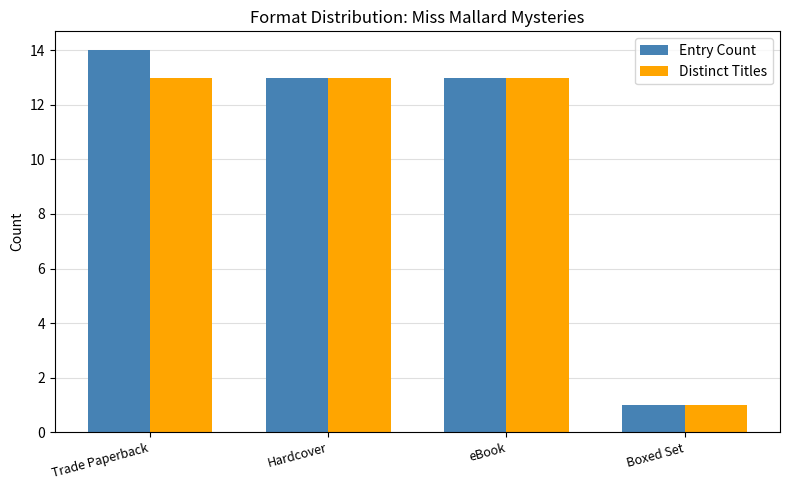

How many categories are shown in the chart?

4